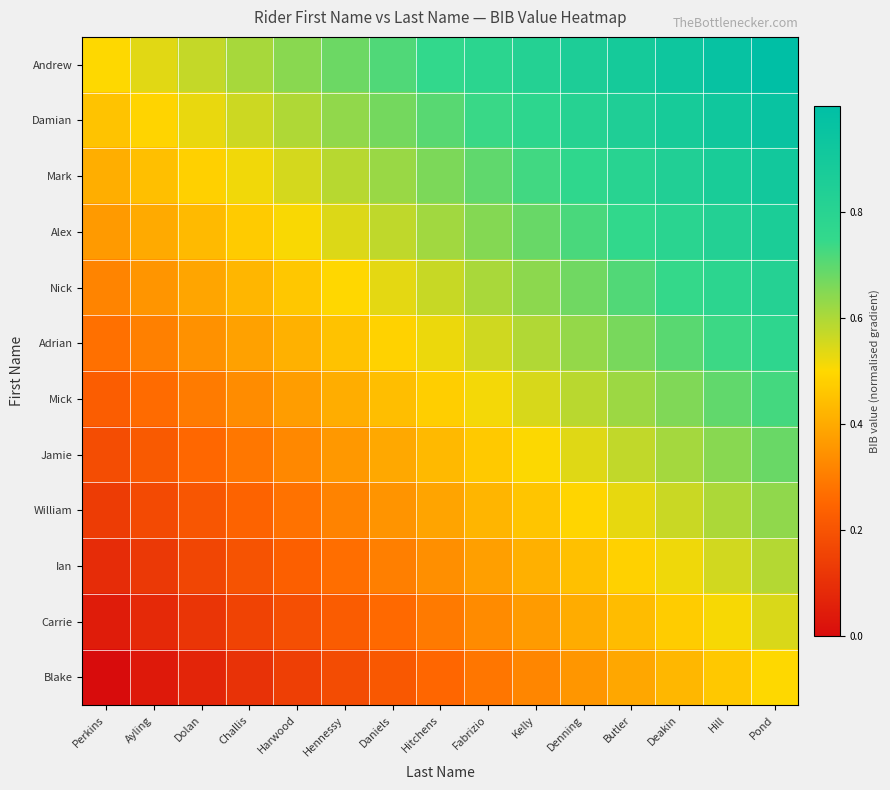

At how many categories does at least one series exceed 0?

15